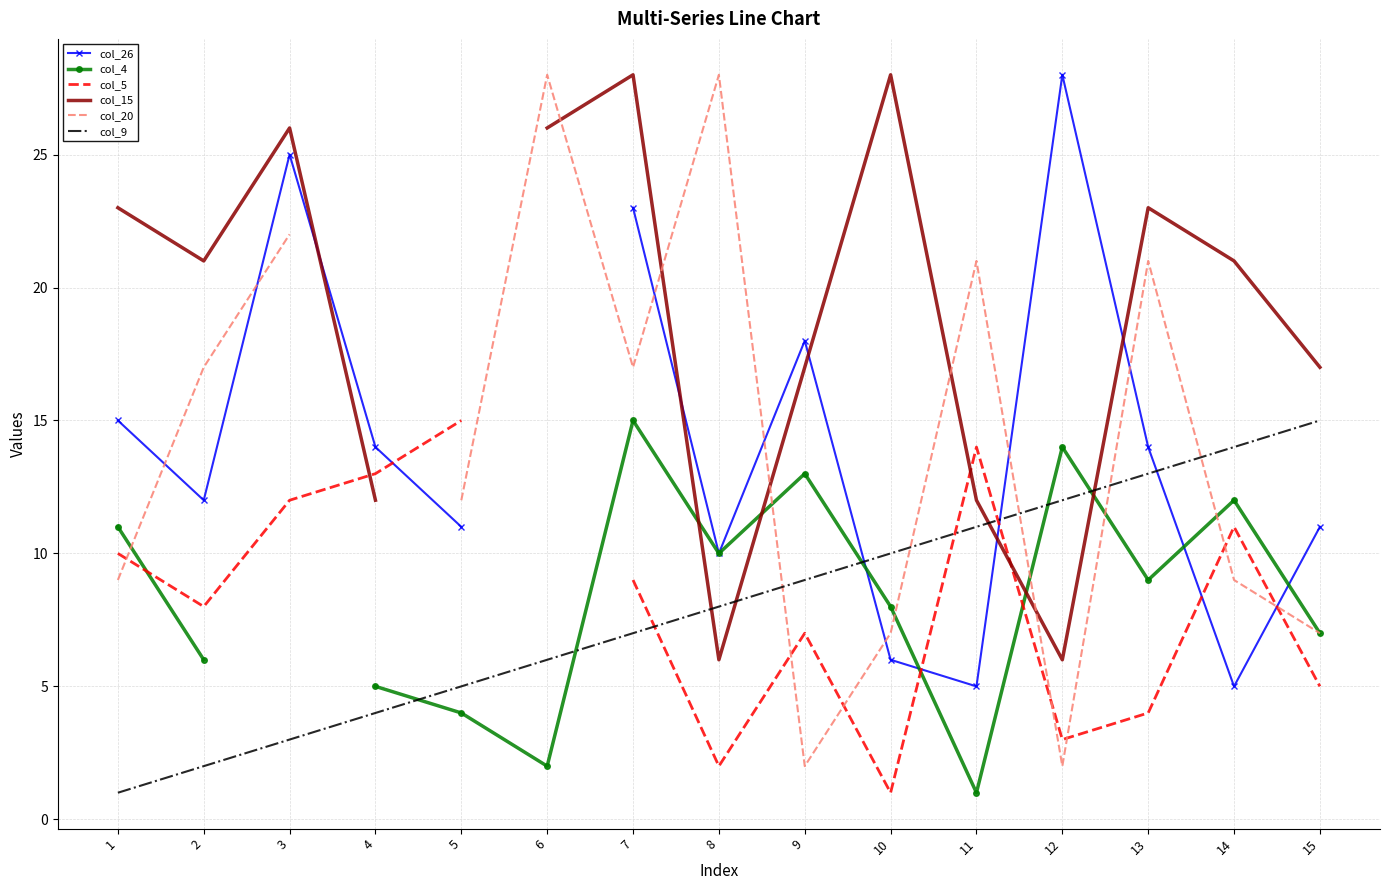

Which series ends up on top after the final intersection of col_15 and col_20?

col_15